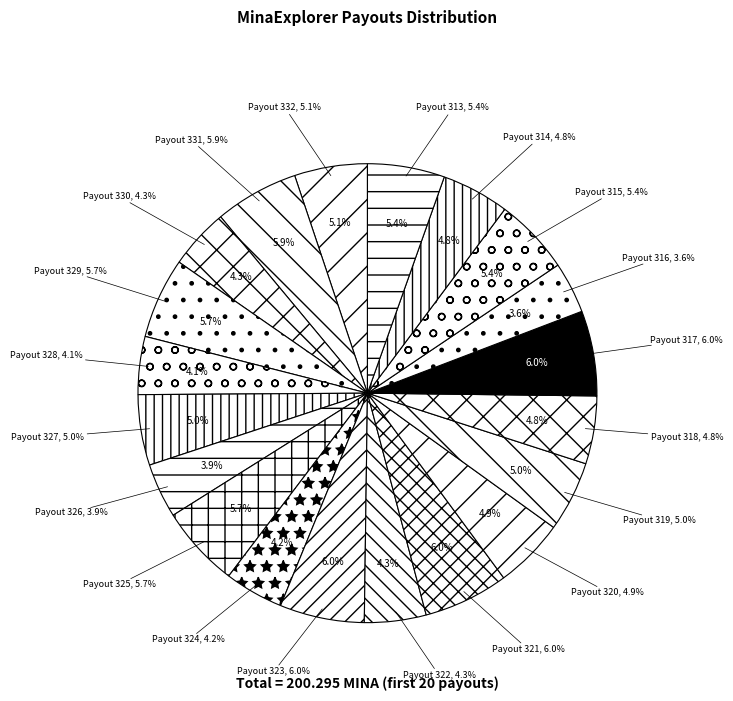

Is Payout 313 the majority of the pie?

No